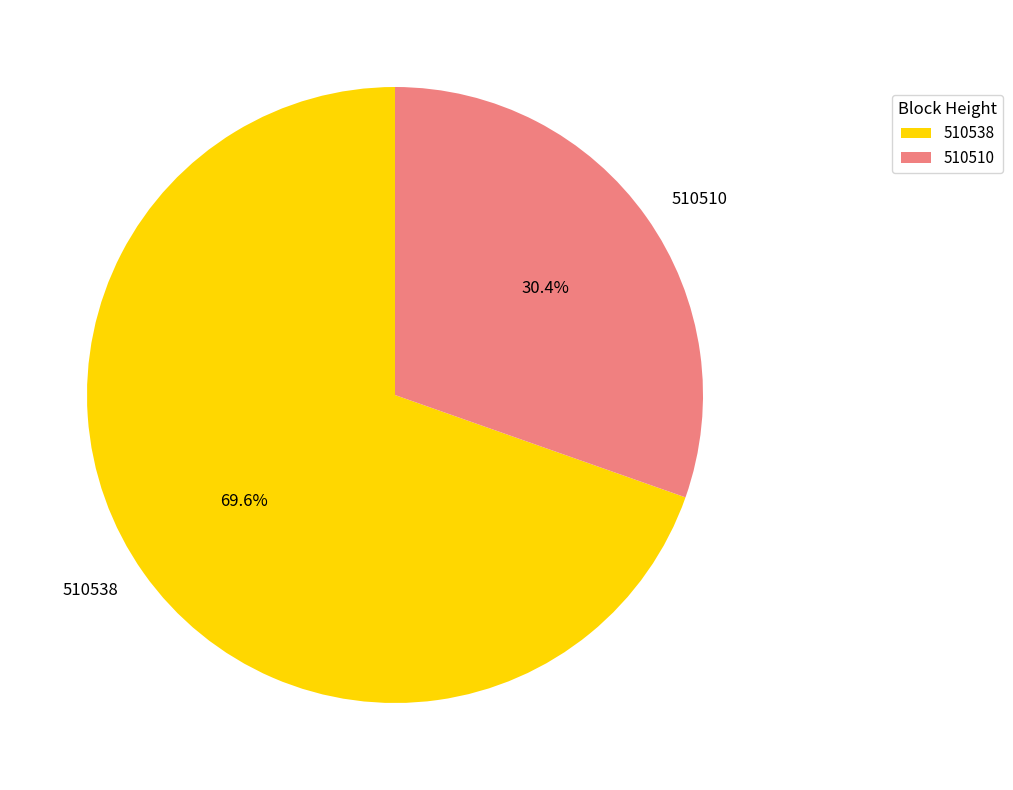

To the nearest percent, what portion does 510510 represent?

30%